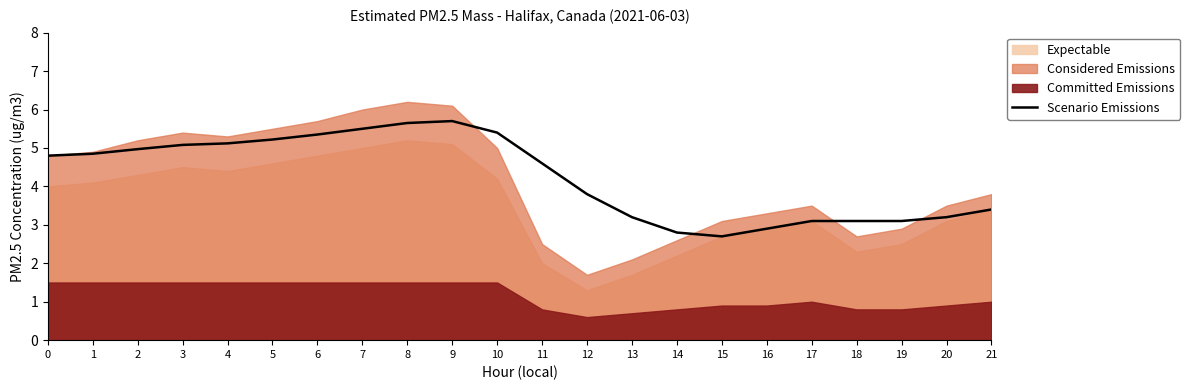

How many interior local peaks (higher than both neighbors) does the data have?

1